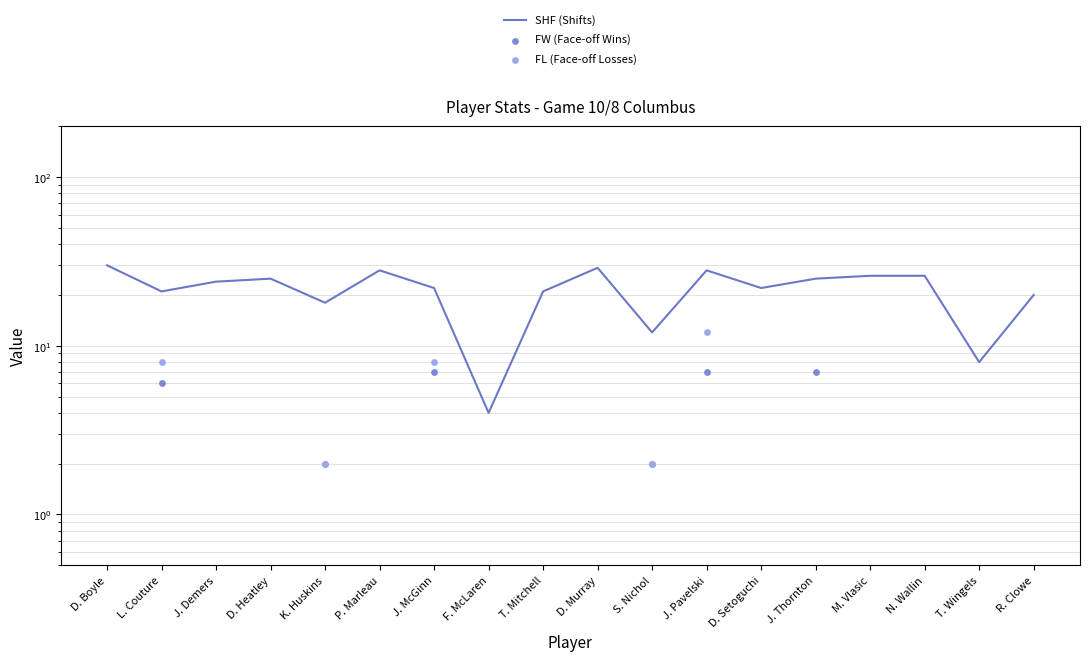

At which category is the sum across all series the highest?

J. Pavelski